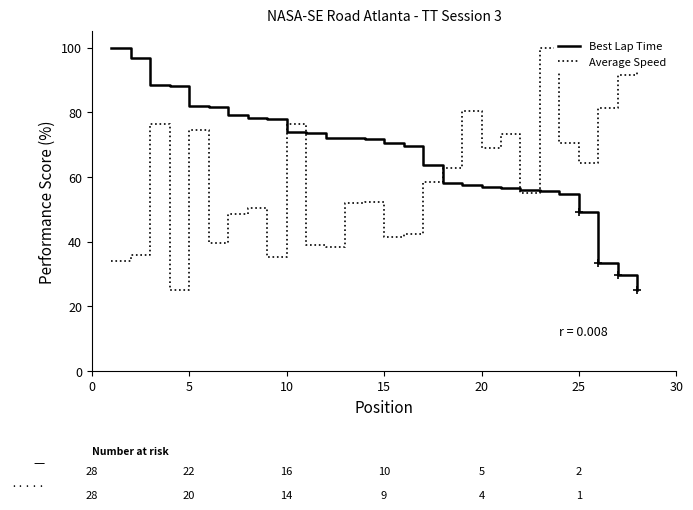

What is the greatest value displayed?

100.0